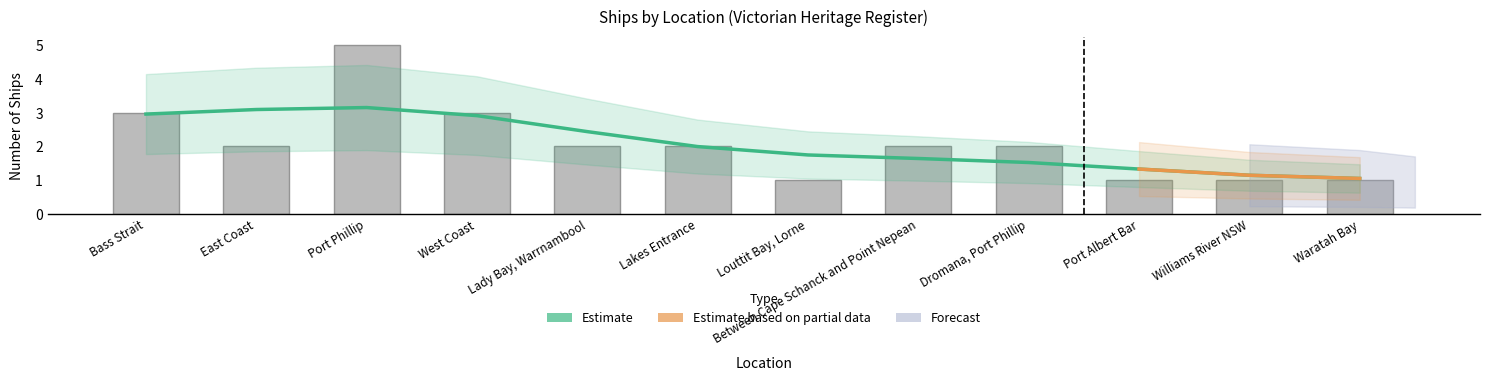

Between Louttit Bay, Lorne and Lady Bay, Warrnambool, which is larger?

Lady Bay, Warrnambool